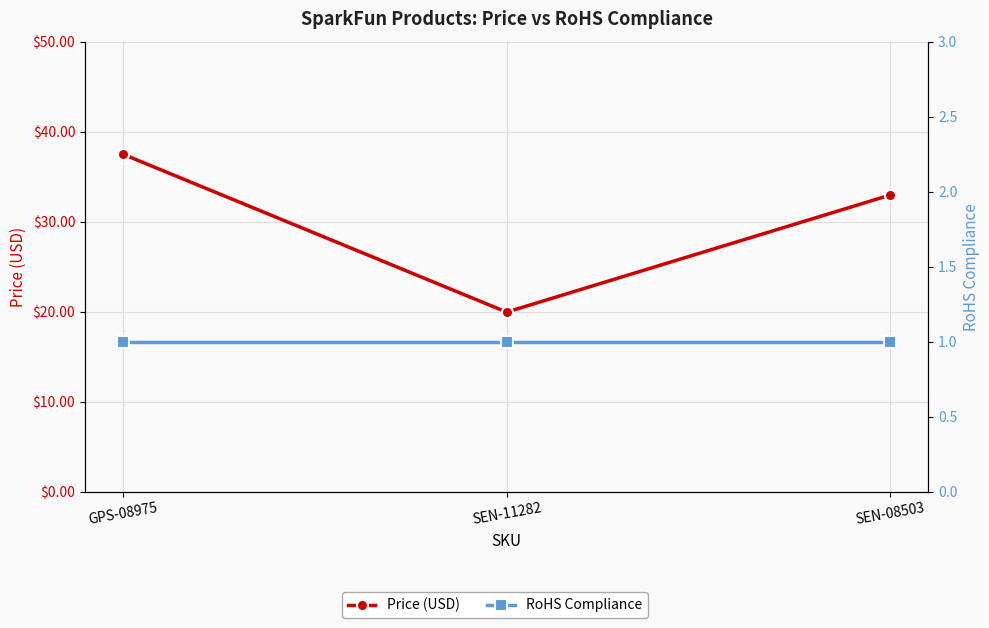

Does the chart have visible grid lines?

Yes